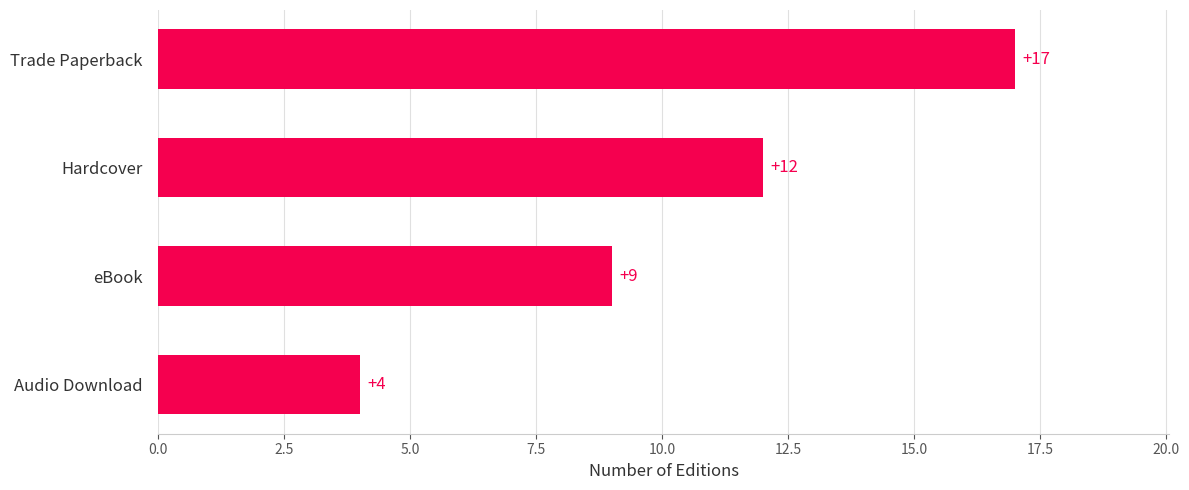

Count the values in the range 9 to 17.

3